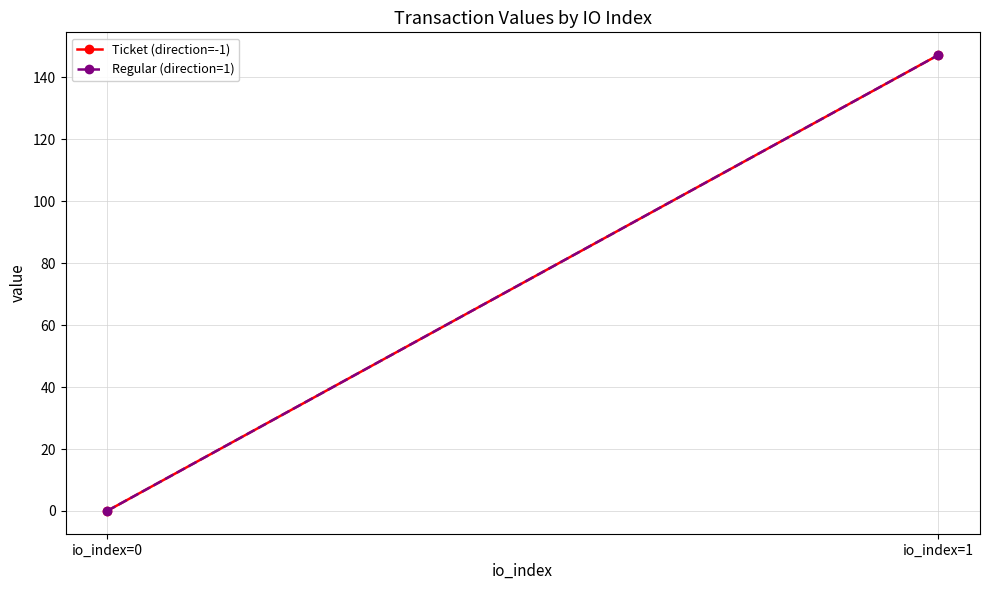

List the series in order of their peak value, highest first.

Ticket (direction=-1), Regular (direction=1)